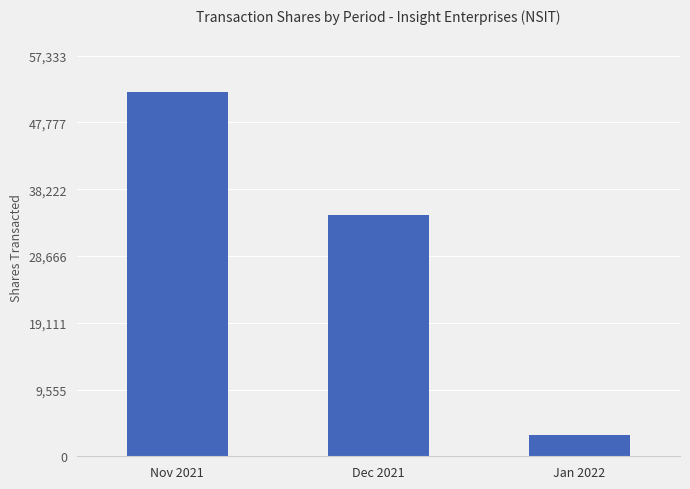

Reading left to right, what are all the values shown in this chart?

Nov 2021=52121	Dec 2021=34500	Jan 2022=3000